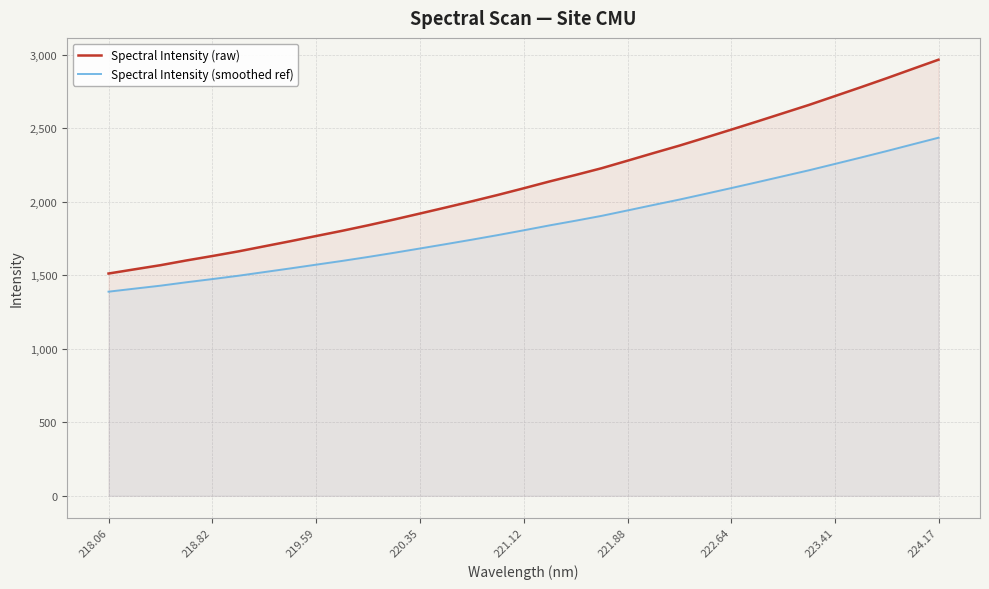

Reading left to right, extract all data points from this chart.

Spectral Intensity (raw): 1512.4	1540.9	1569.1	1601.4	1631.5	1663.0	1697.6	1732.2	1767.7	1803.1	1840.6	1879.9	1920.7	1962.0	2003.9	2047.2	2092.6	2139.2	2183.2	2228.9	2280.2	2331.9	2382.7	2436.7	2491.4	2546.8	2603.3	2659.6	2719.7	2779.9	2841.3	2904.6	2967.4
Spectral Intensity (smoothed ref): 1388.9	1409.5	1429.7	1453.0	1474.7	1497.4	1522.3	1547.2	1572.8	1598.2	1625.2	1653.5	1682.9	1712.6	1742.8	1774.0	1806.7	1840.2	1871.9	1904.8	1941.7	1979.0	2015.5	2054.4	2093.8	2133.7	2174.4	2214.9	2258.1	2301.5	2345.8	2391.3	2436.5